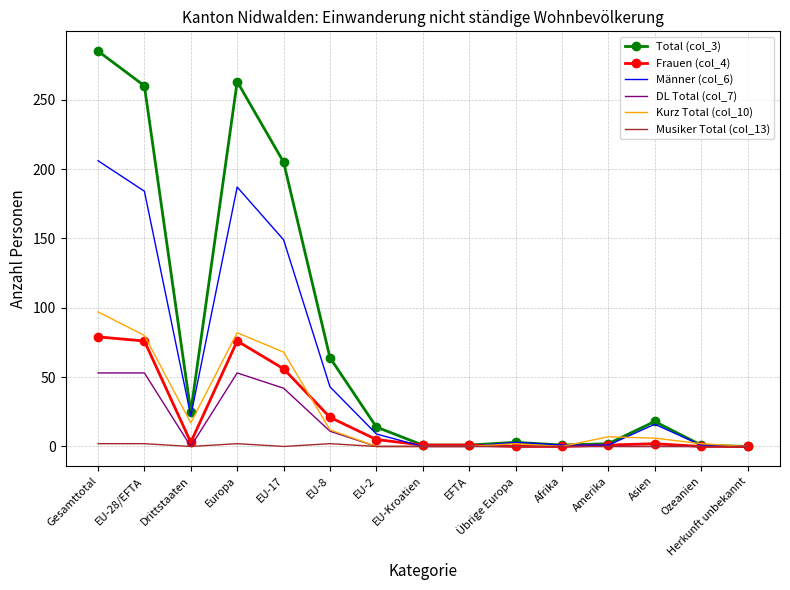

At which category does the chart reach its peak across all series?

Gesamttotal